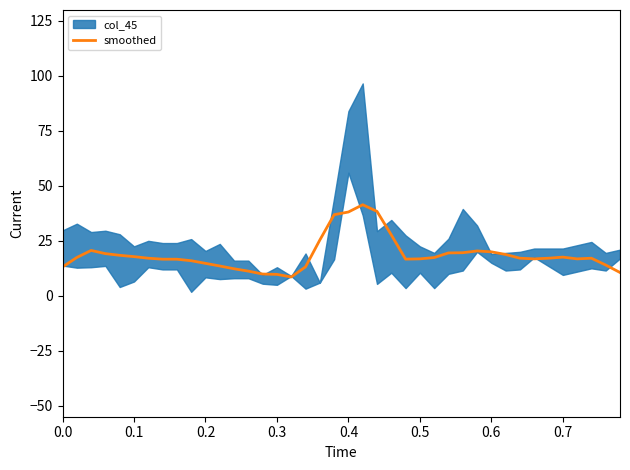

What is the highest value of the smoothed series?

41.4